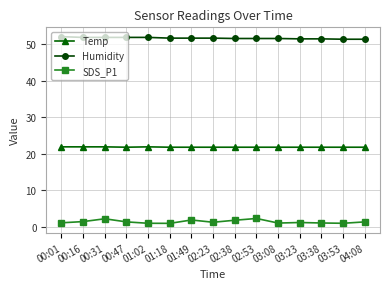

What are all the series names shown in the legend?

Temp, Humidity, SDS_P1